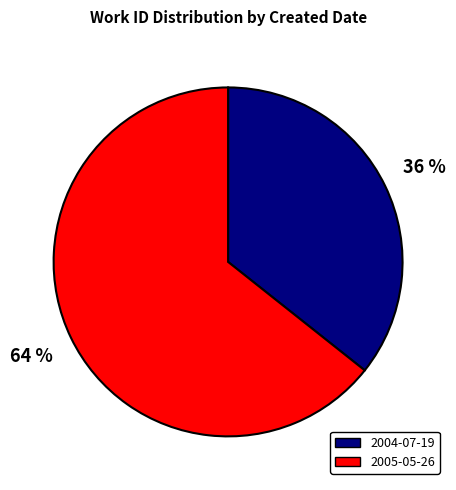

Count the number of slices in the pie.

2